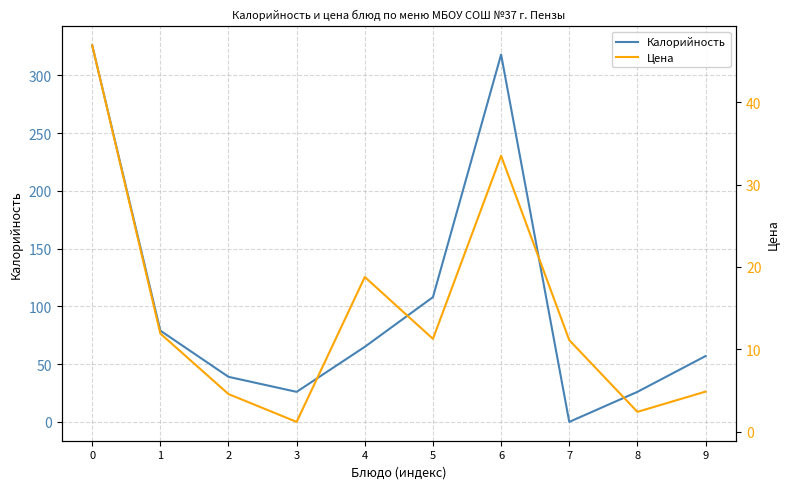

How many lines are shown in the chart?

2